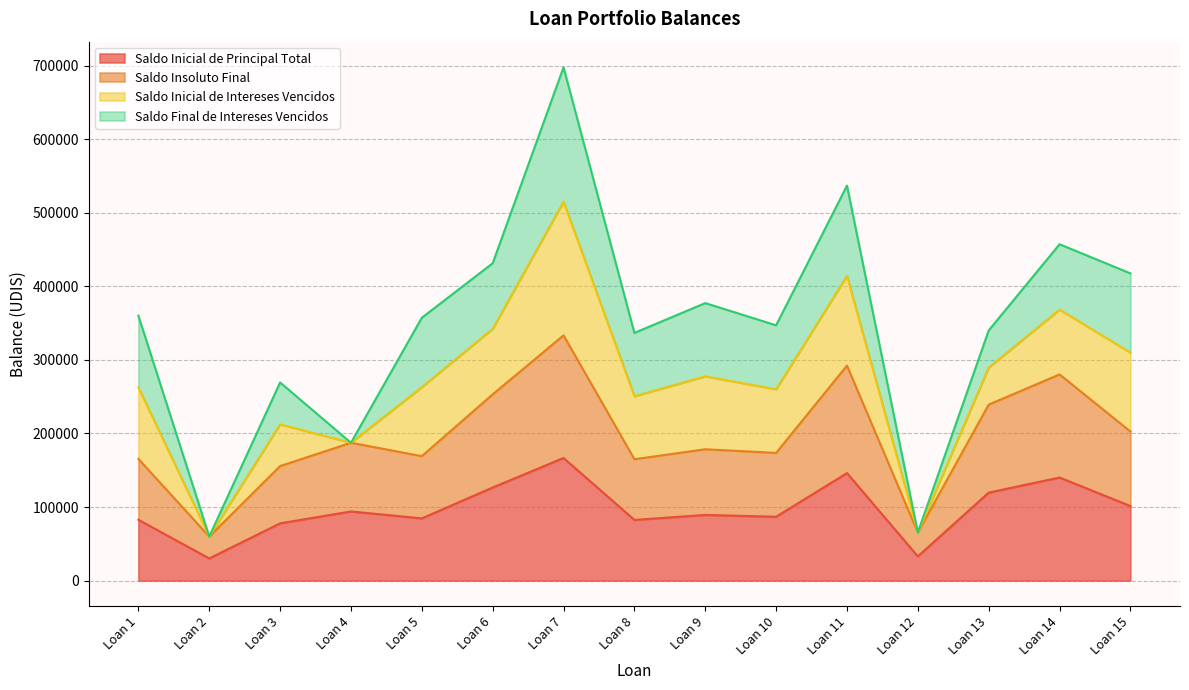

At which label is Saldo Inicial de Principal Total closest to 98389?

Loan 15